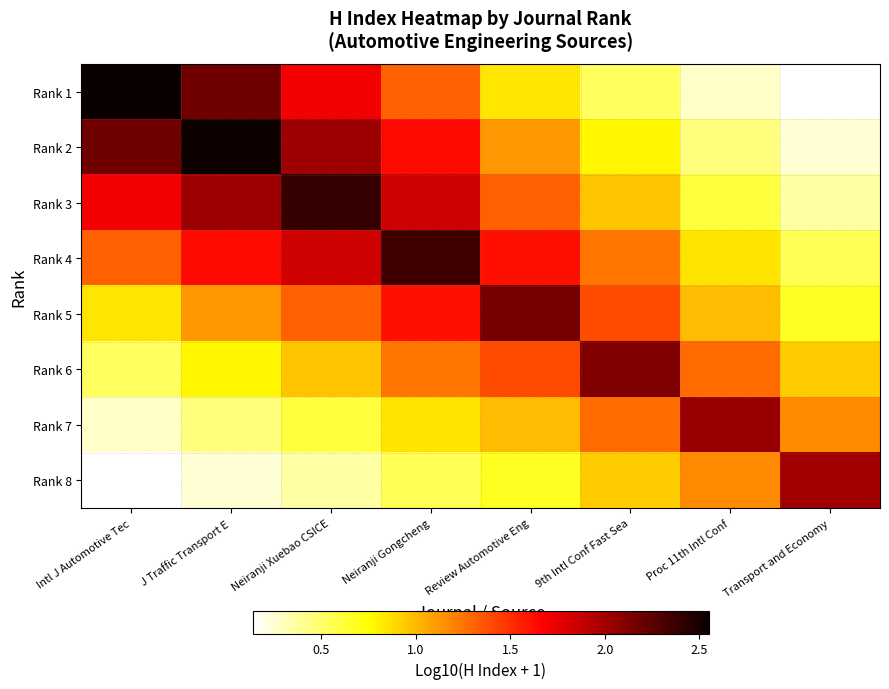

Reading left to right, extract all data points from this chart.

Rank 1: Intl J Automotive Tec=2.5	J Traffic Transport E=2.2	Neiranji Xuebao CSICE=1.7	Neiranji Gongcheng=1.3	Review Automotive Eng=0.8	9th Intl Conf Fast Sea=0.5	Proc 11th Intl Conf=0.3	Transport and Economy=0.1
Rank 2: Intl J Automotive Tec=2.2	J Traffic Transport E=2.5	Neiranji Xuebao CSICE=2.0	Neiranji Gongcheng=1.6	Review Automotive Eng=1.1	9th Intl Conf Fast Sea=0.8	Proc 11th Intl Conf=0.5	Transport and Economy=0.2
Rank 3: Intl J Automotive Tec=1.7	J Traffic Transport E=2.0	Neiranji Xuebao CSICE=2.4	Neiranji Gongcheng=1.8	Review Automotive Eng=1.3	9th Intl Conf Fast Sea=1.0	Proc 11th Intl Conf=0.6	Transport and Economy=0.4
Rank 4: Intl J Automotive Tec=1.3	J Traffic Transport E=1.6	Neiranji Xuebao CSICE=1.8	Neiranji Gongcheng=2.3	Review Automotive Eng=1.6	9th Intl Conf Fast Sea=1.2	Proc 11th Intl Conf=0.9	Transport and Economy=0.5
Rank 5: Intl J Automotive Tec=0.8	J Traffic Transport E=1.1	Neiranji Xuebao CSICE=1.3	Neiranji Gongcheng=1.6	Review Automotive Eng=2.2	9th Intl Conf Fast Sea=1.4	Proc 11th Intl Conf=1.0	Transport and Economy=0.7
Rank 6: Intl J Automotive Tec=0.5	J Traffic Transport E=0.8	Neiranji Xuebao CSICE=1.0	Neiranji Gongcheng=1.2	Review Automotive Eng=1.4	9th Intl Conf Fast Sea=2.1	Proc 11th Intl Conf=1.3	Transport and Economy=0.9
Rank 7: Intl J Automotive Tec=0.3	J Traffic Transport E=0.5	Neiranji Xuebao CSICE=0.6	Neiranji Gongcheng=0.9	Review Automotive Eng=1.0	9th Intl Conf Fast Sea=1.3	Proc 11th Intl Conf=2.0	Transport and Economy=1.2
Rank 8: Intl J Automotive Tec=0.1	J Traffic Transport E=0.2	Neiranji Xuebao CSICE=0.4	Neiranji Gongcheng=0.5	Review Automotive Eng=0.7	9th Intl Conf Fast Sea=0.9	Proc 11th Intl Conf=1.2	Transport and Economy=2.0